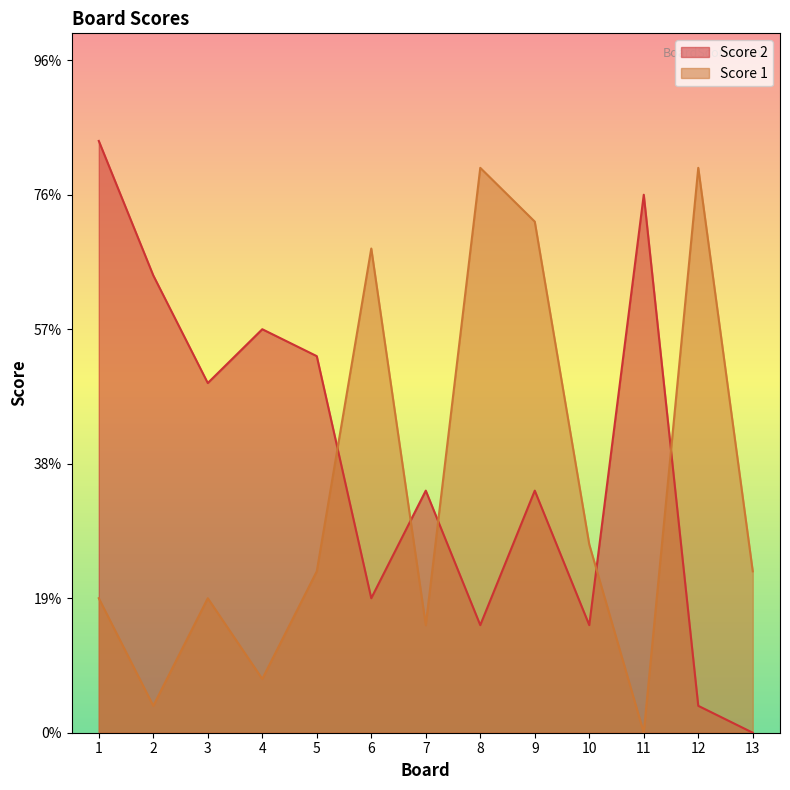

Rank the series at 3 from lowest to highest value.

Score 1, Score 2